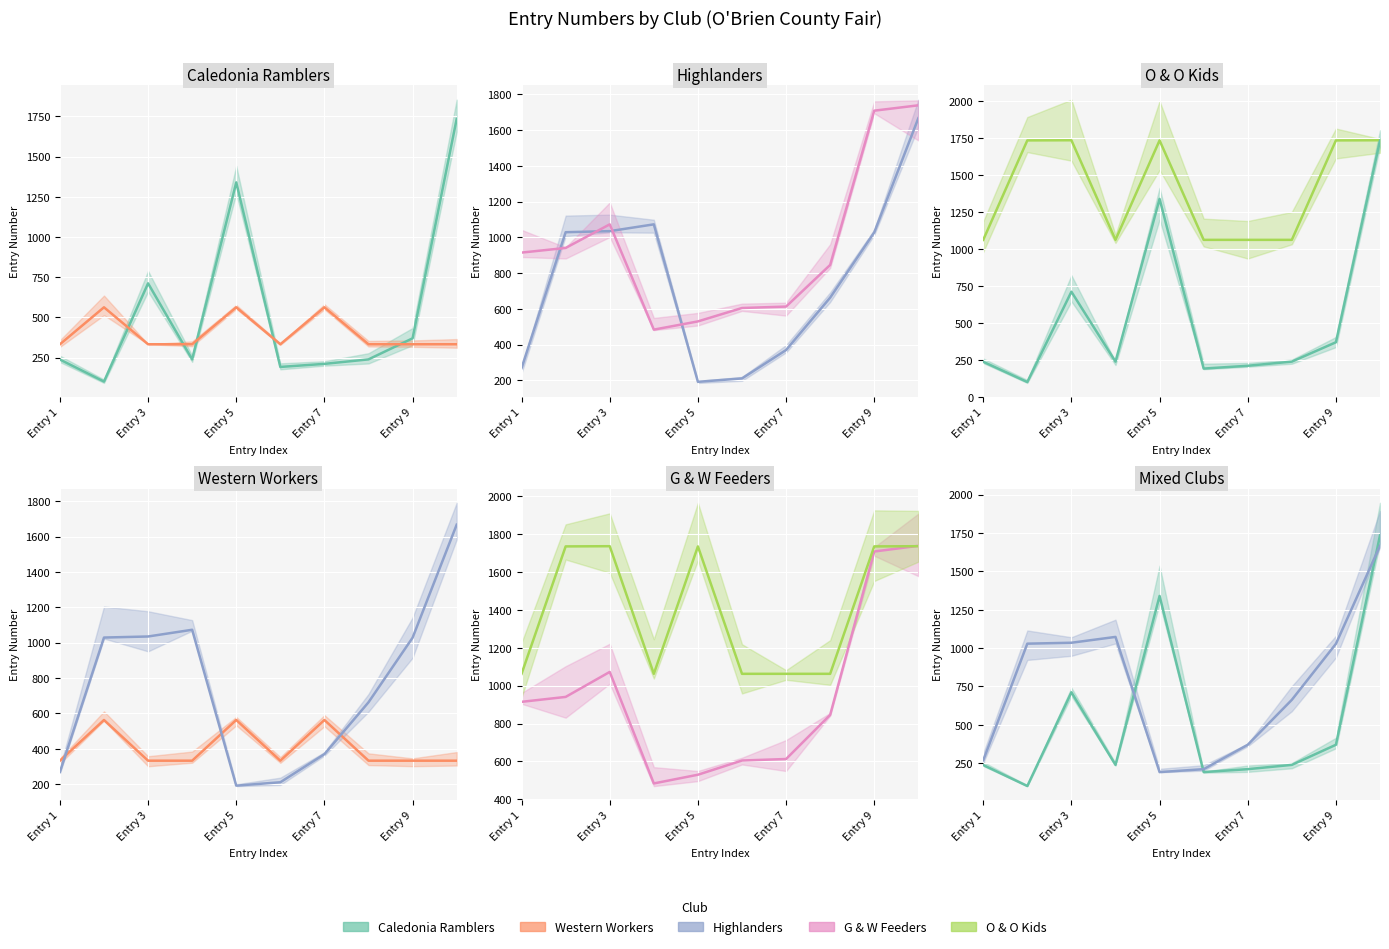

What is the total value across all series at 6?

2820